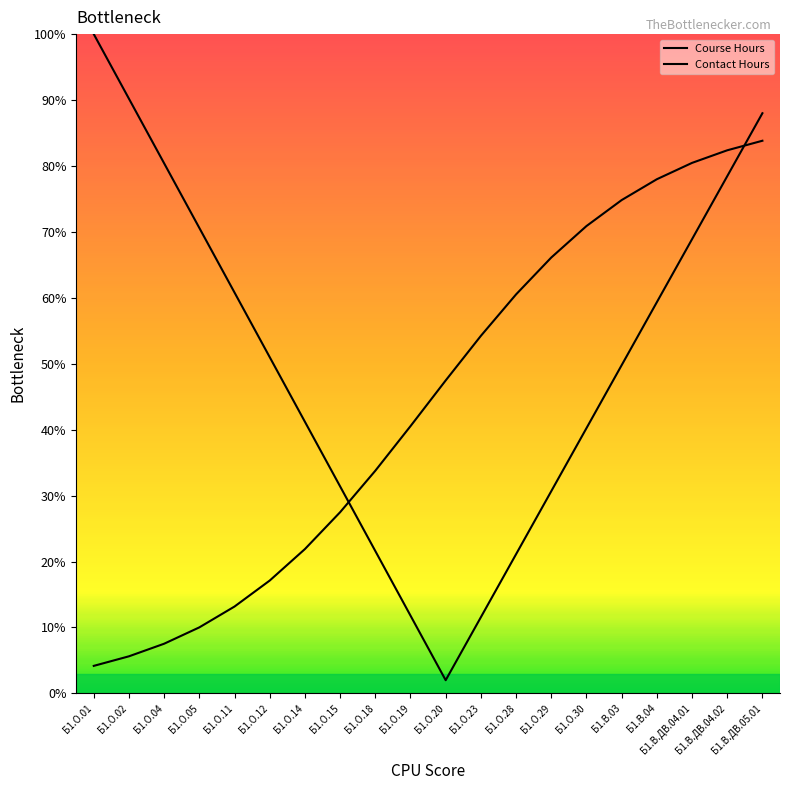

The Course Hours series shows 88.5 at Б1.О.12. True or false?

False